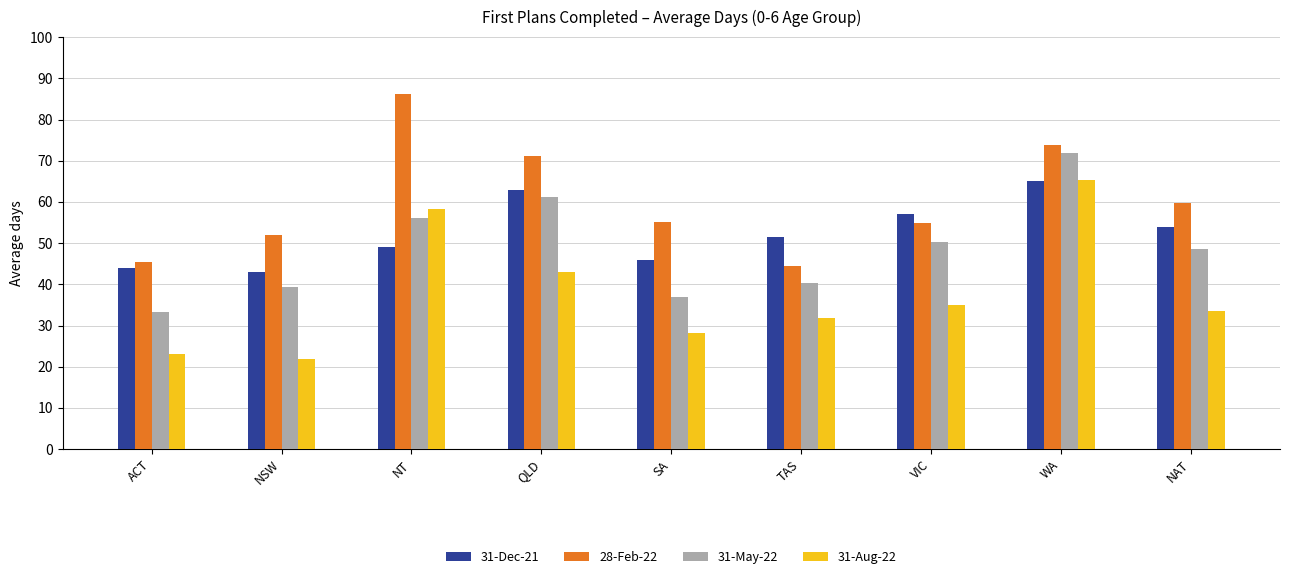

What is the label of the 2nd bar from the right?

WA